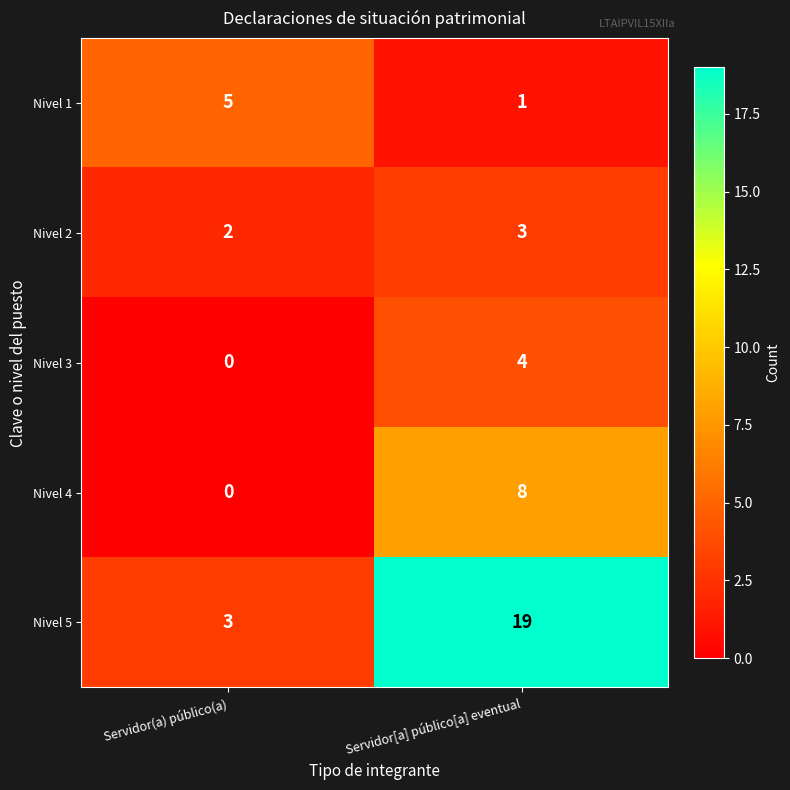

Reading left to right, list all the values displayed in this chart.

Nivel 1: 5	1
Nivel 2: 2	3
Nivel 3: 0	4
Nivel 4: 0	8
Nivel 5: 3	19